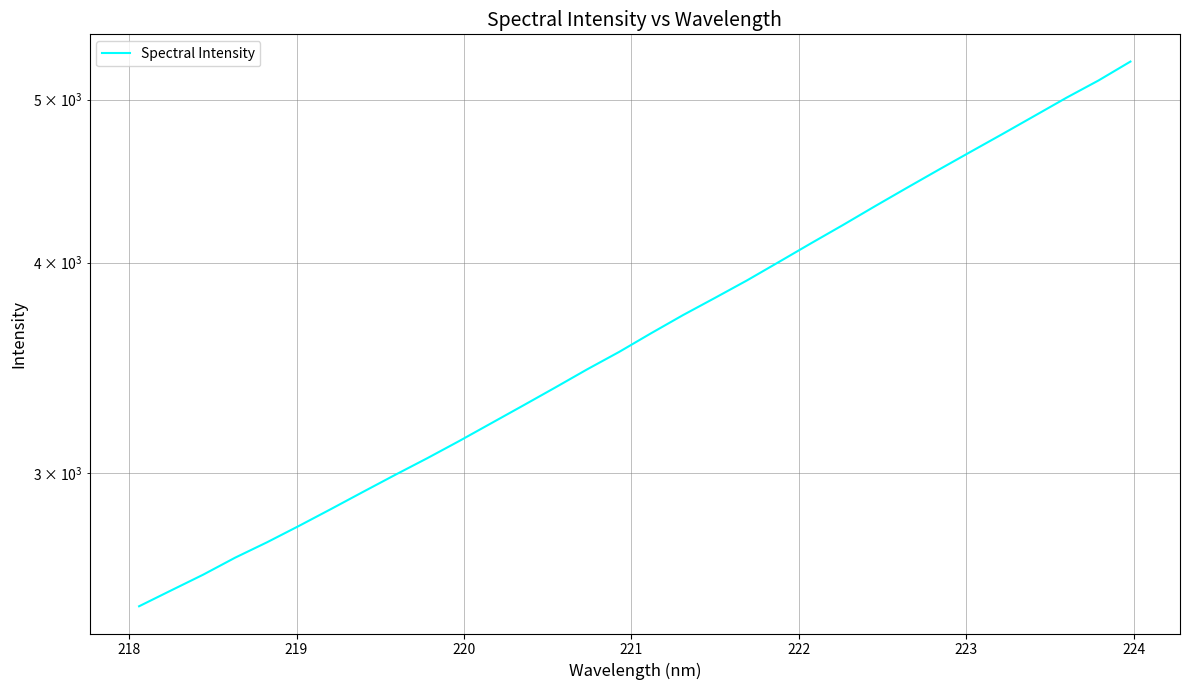

Does the chart have visible grid lines?

Yes